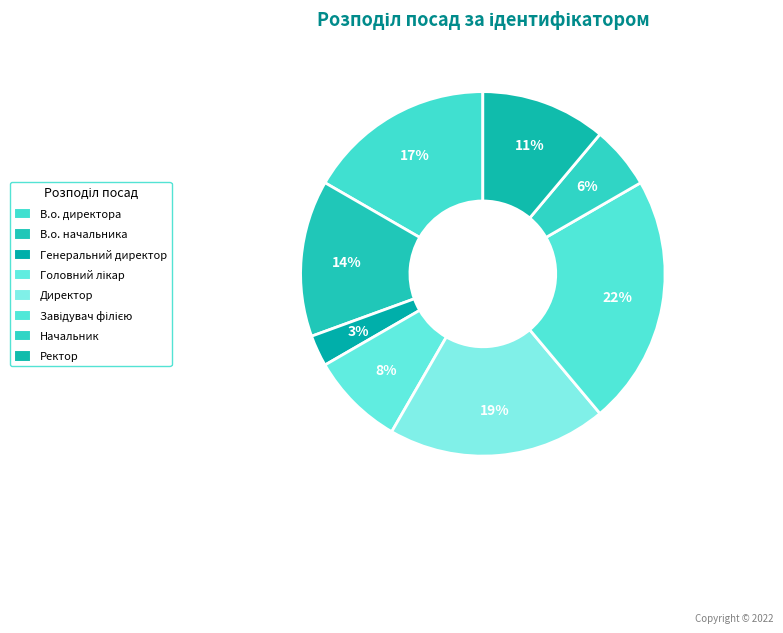

To the nearest percent, what portion does Завідувач філією represent?

22%